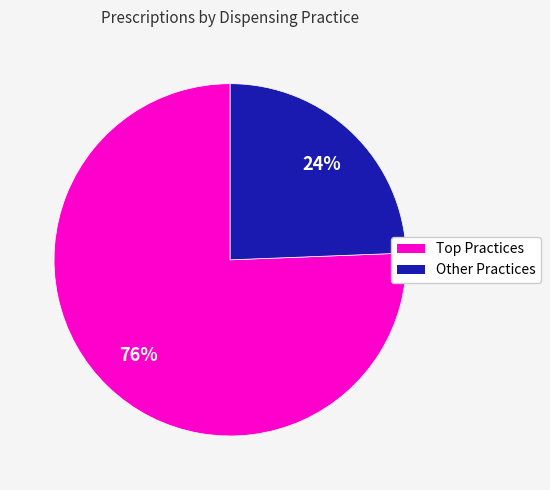

How many segments does this pie chart have?

2